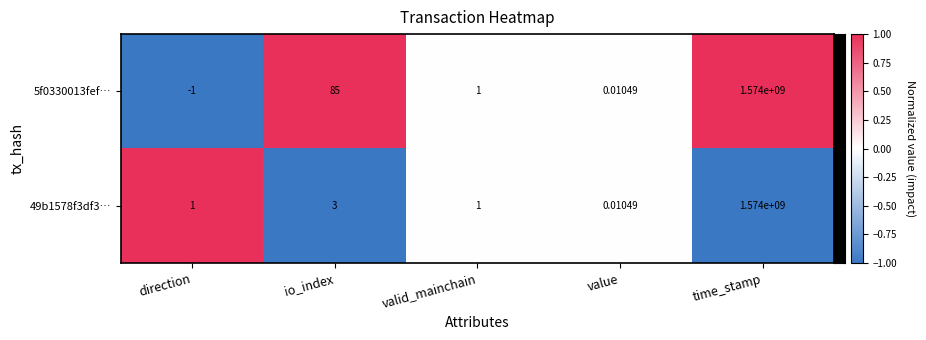

At which category does the chart reach its peak across all series?

time_stamp